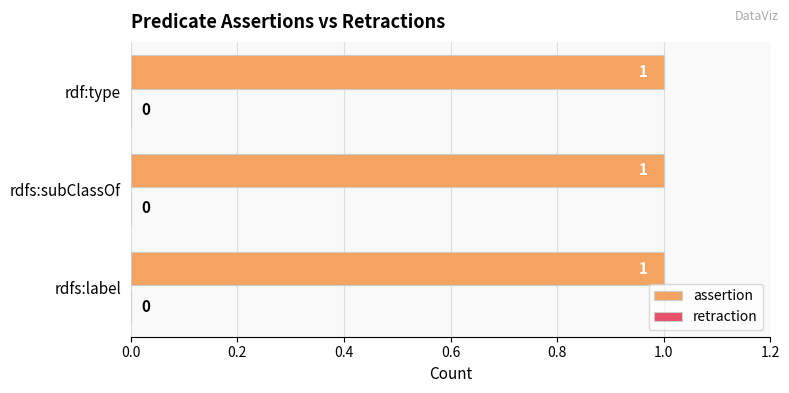

What is the maximum value shown in the chart?

1